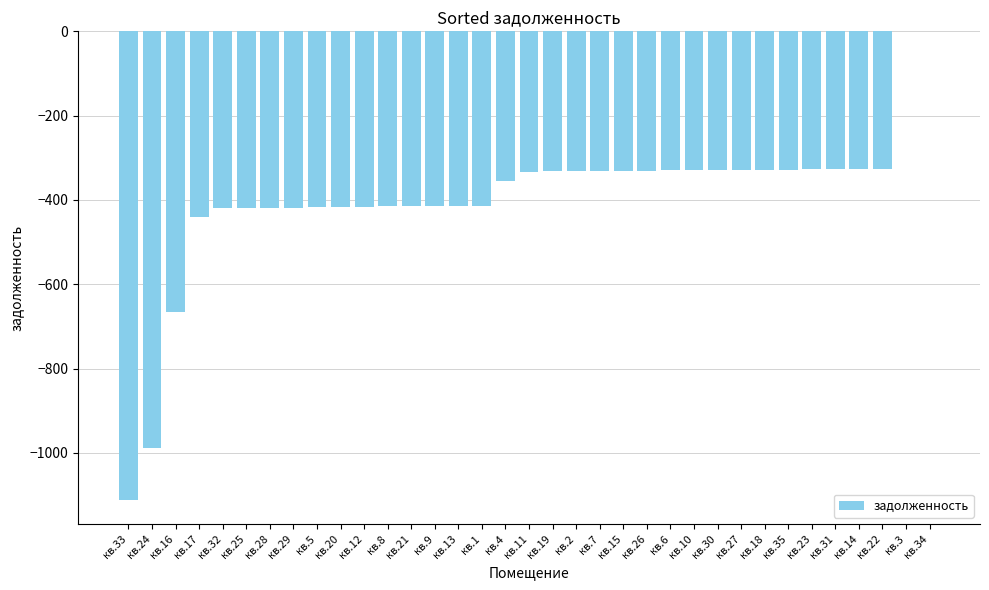

Count the number of values greater than -332.

17